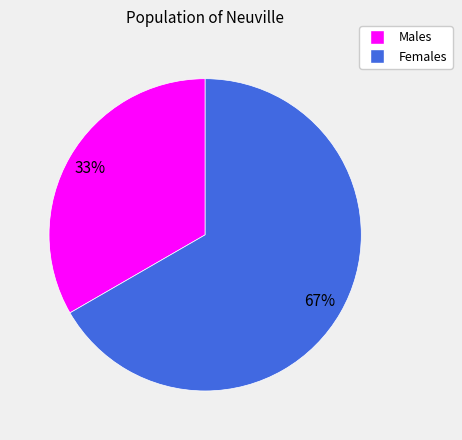

To the nearest percent, what is the average slice percentage?

50%